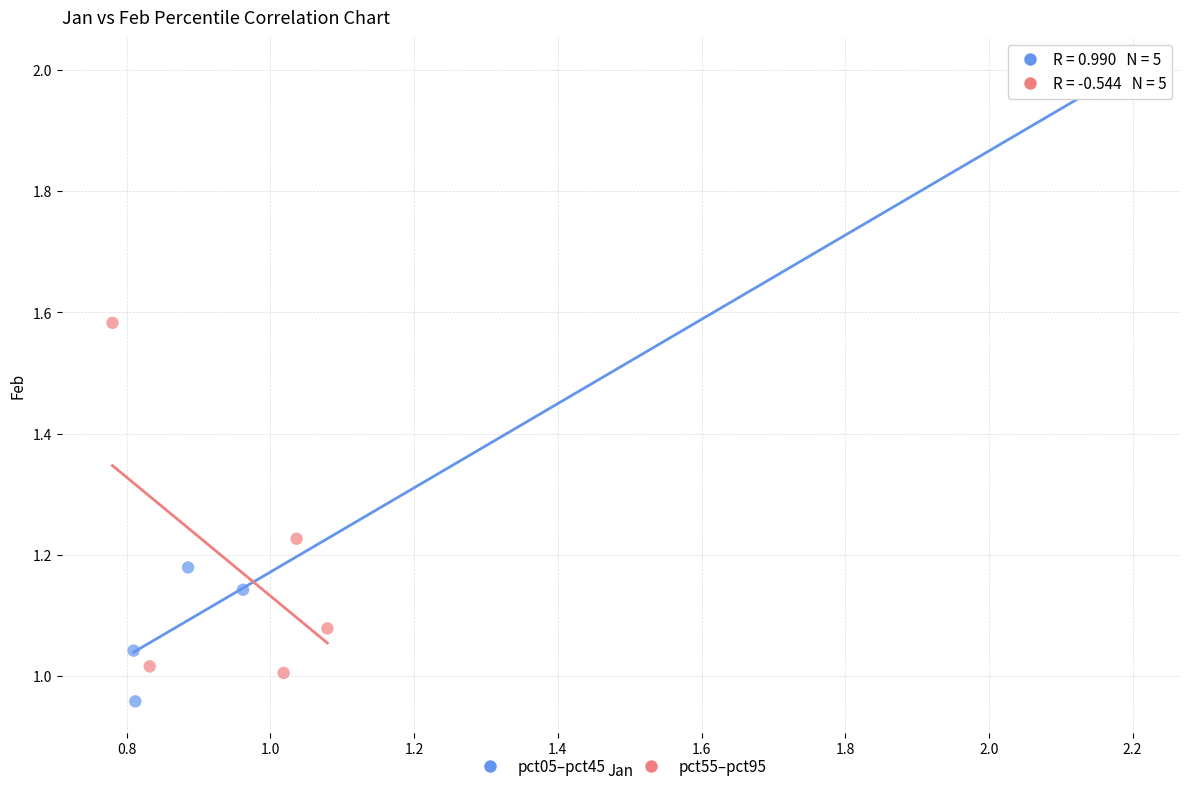

Which series reaches the minimum Y coordinate?

pct05–pct45